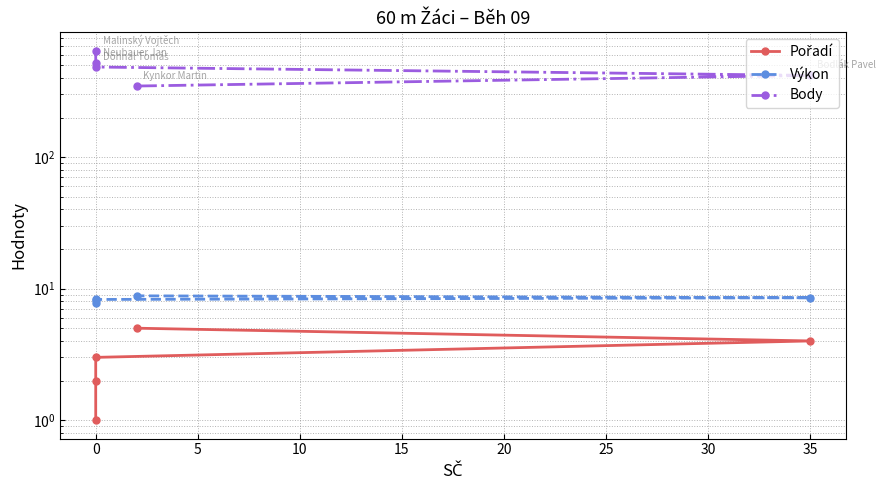

Count the Výkon values in the range 8 to 9.

4